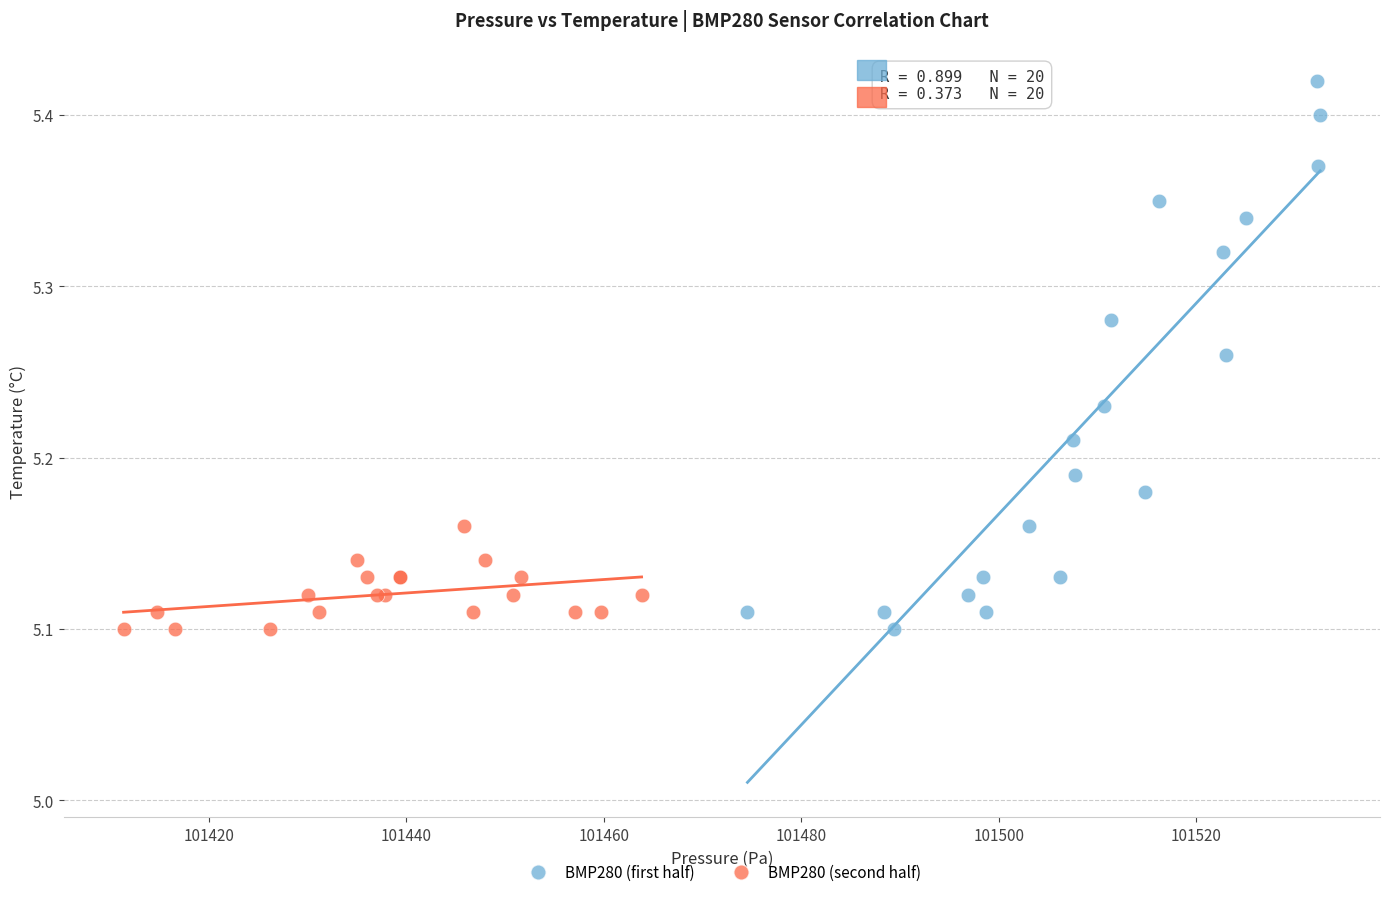

Which series reaches the maximum Y coordinate?

BMP280 (first half)